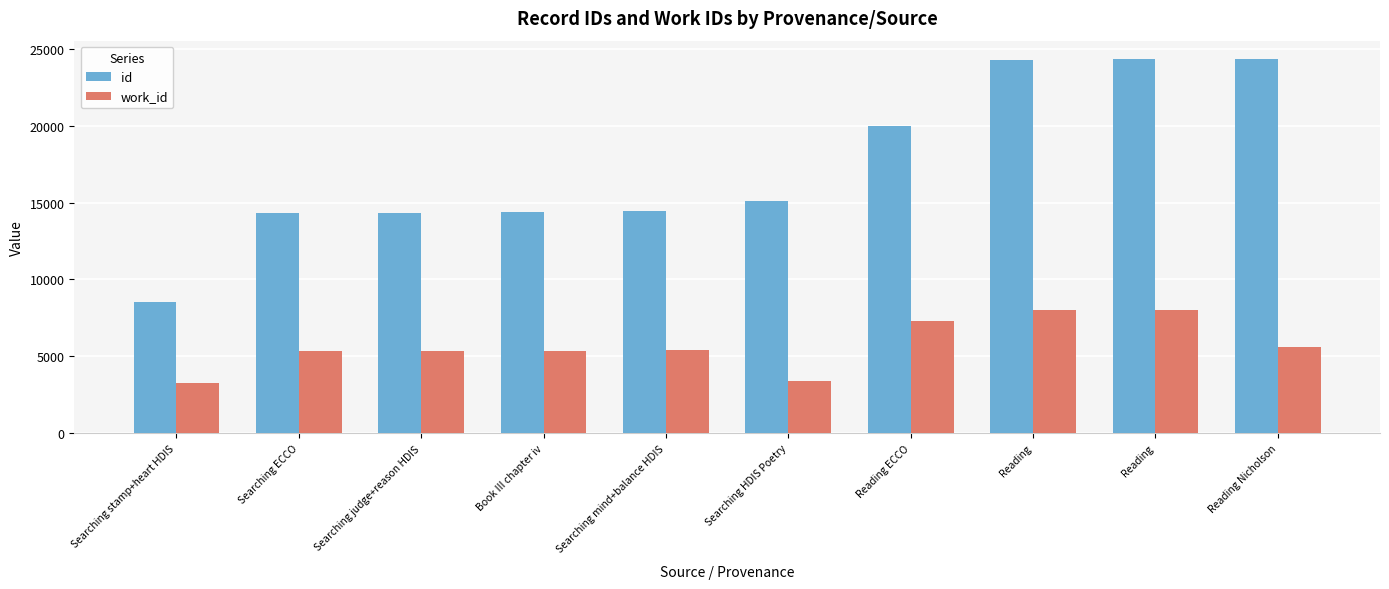

How many bars are there in each group?

2